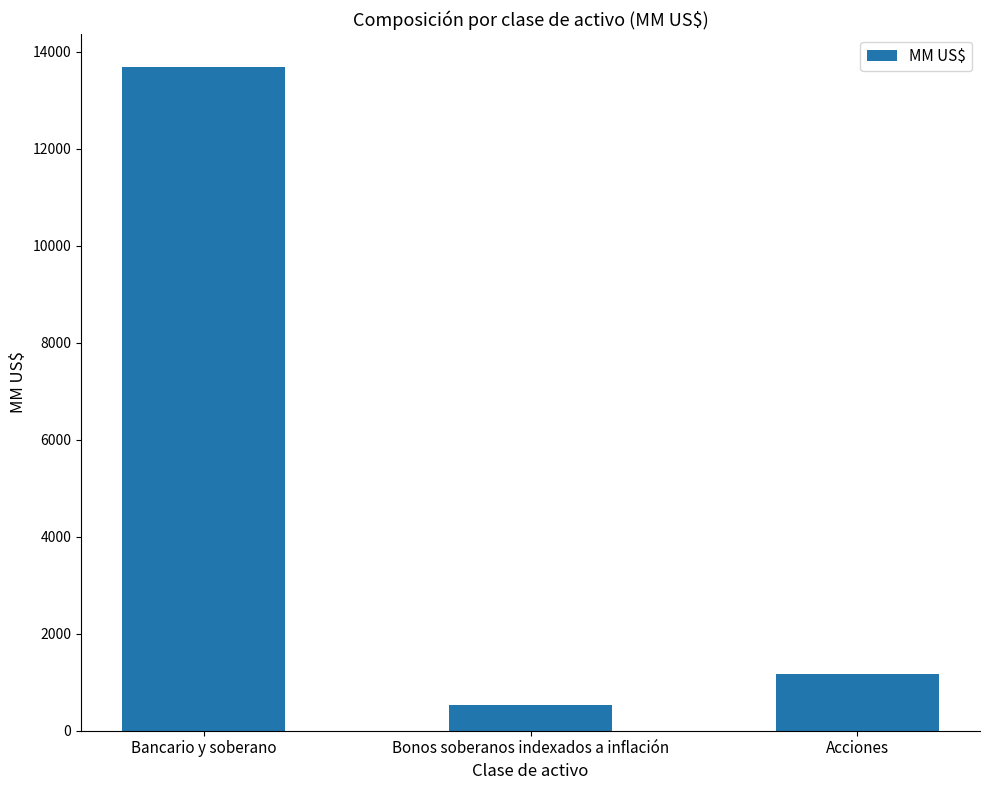

What value does the data have at Bancario y soberano?

13683.1